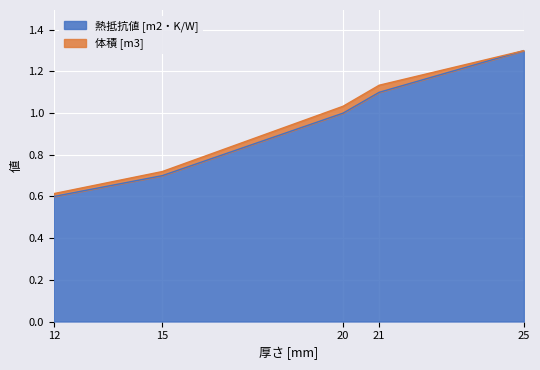

What are all the series names shown in the legend?

熱抵抗値 [m2・K/W], 体積 [m3]